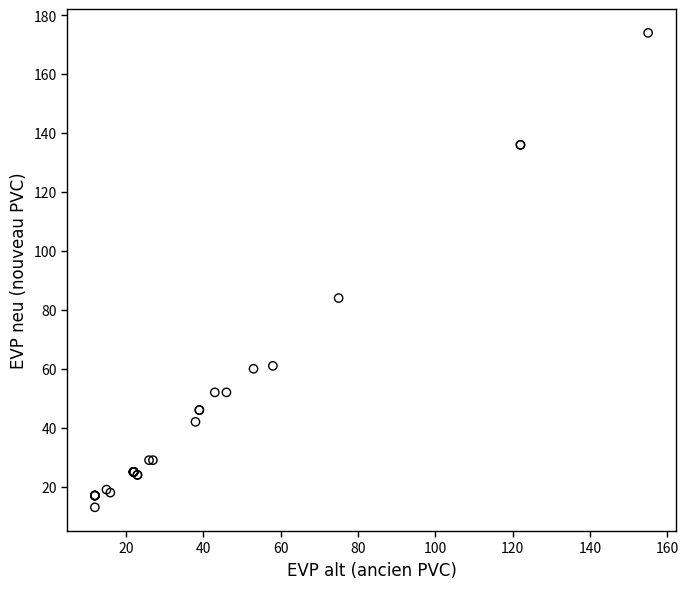

What Y value in the scatter plot is closest to 93?

84